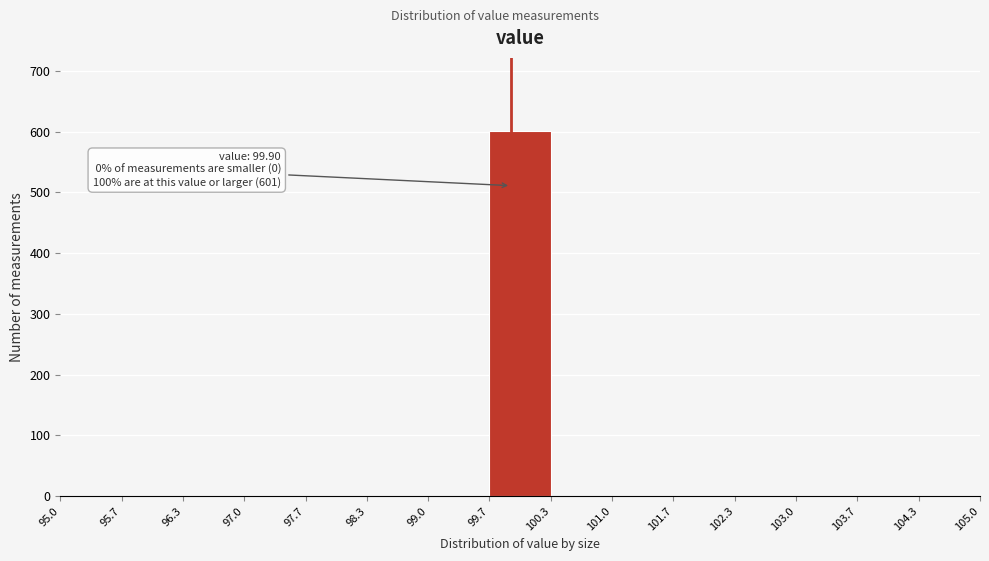

Which range on the x-axis has the tallest bar?

99.7 to 100.3